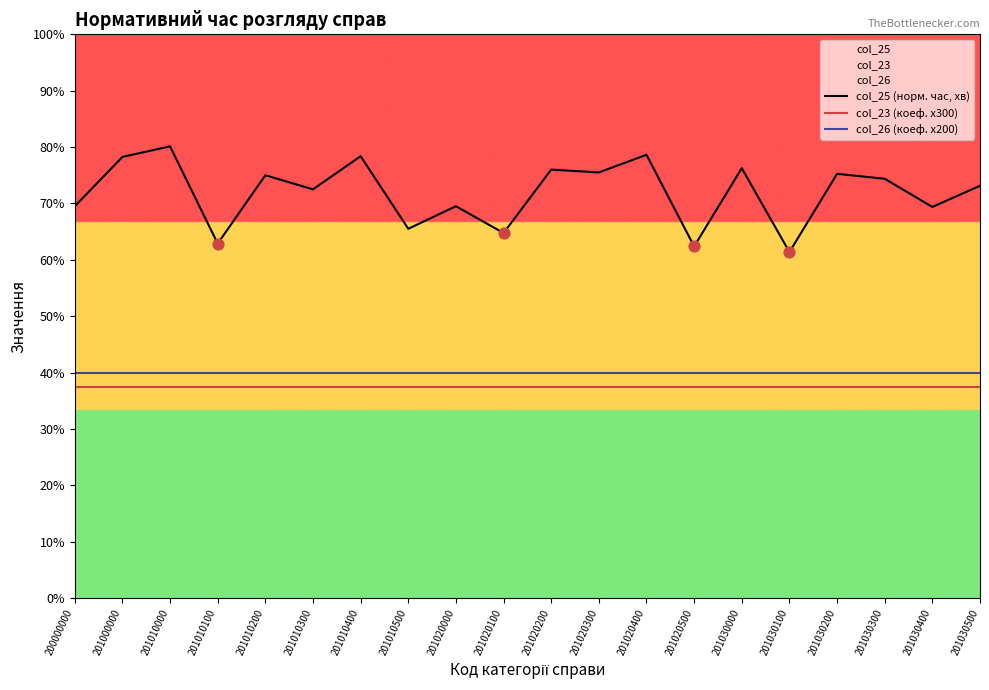

What is the total value across all series at 201010000?

1261